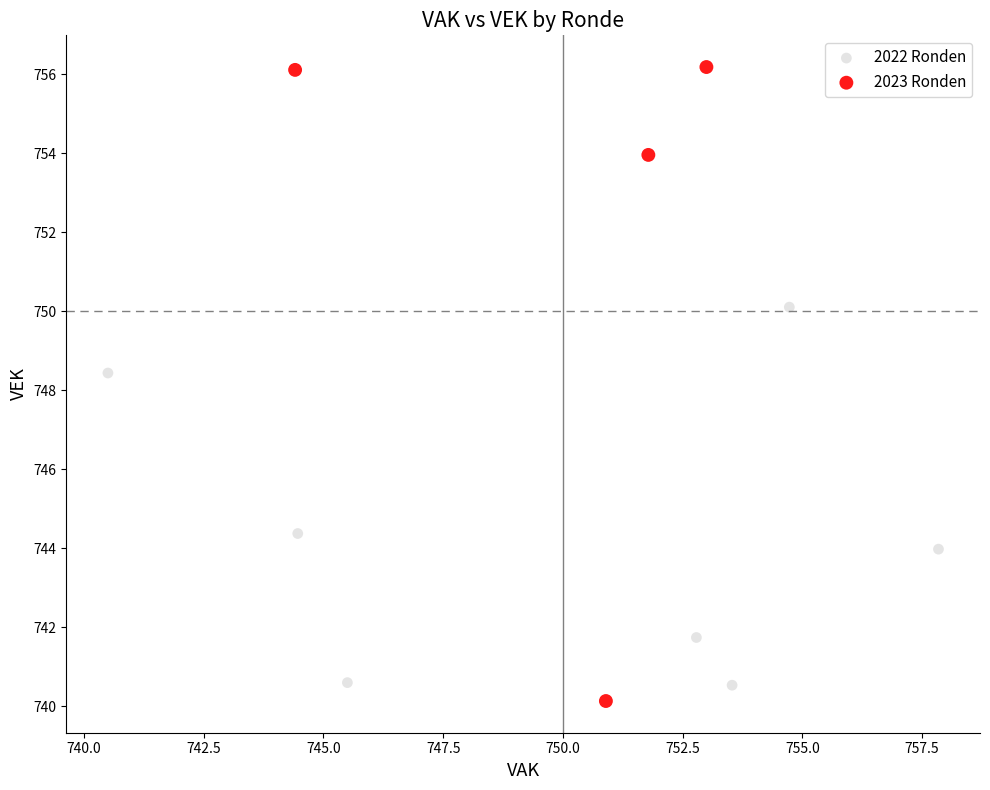

Which series reaches the maximum Y coordinate?

2023 Ronden